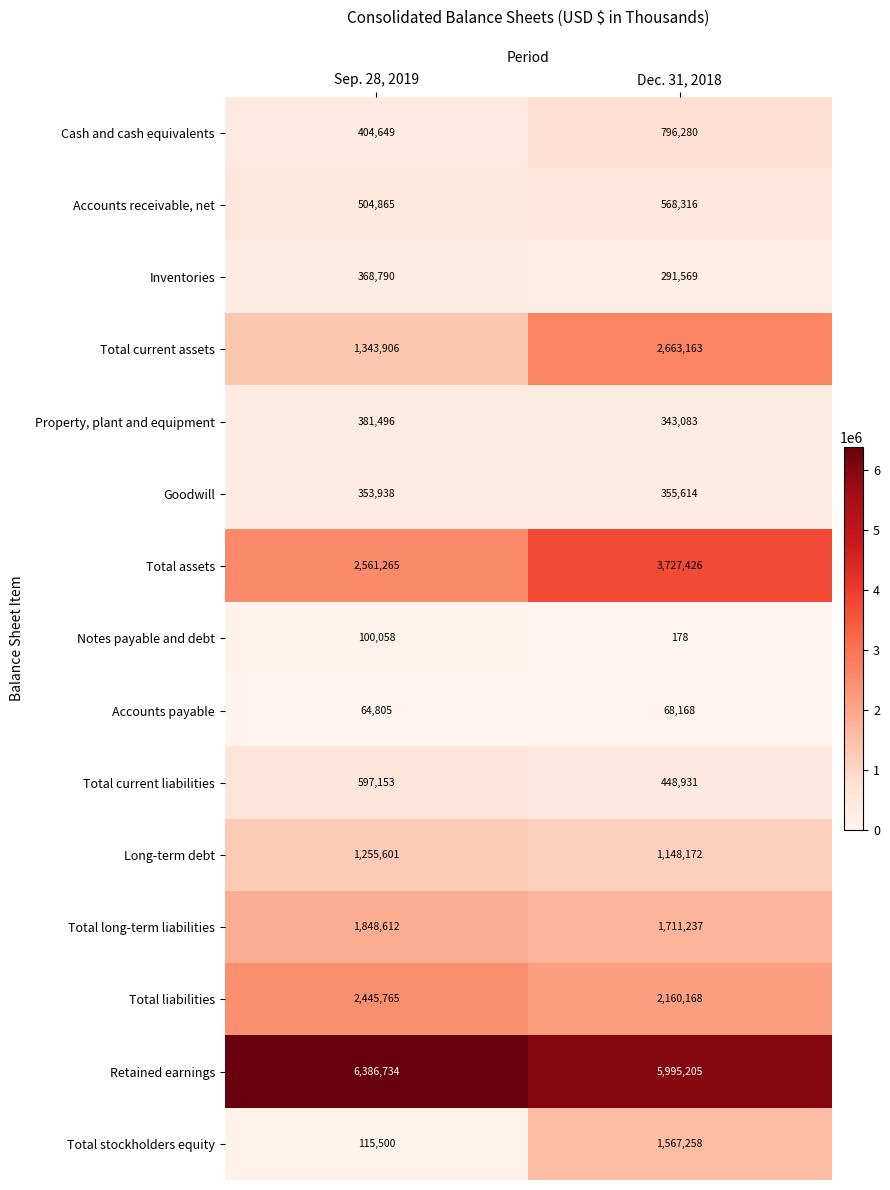

Reading right to left, transcribe all the data shown in this chart.

Cash and cash equivalents: 796280	404649
Accounts receivable, net: 568316	504865
Inventories: 291569	368790
Total current assets: 2663163	1343906
Property, plant and equipment: 343083	381496
Goodwill: 355614	353938
Total assets: 3727426	2561265
Notes payable and debt: 178	100058
Accounts payable: 68168	64805
Total current liabilities: 448931	597153
Long-term debt: 1148172	1255601
Total long-term liabilities: 1711237	1848612
Total liabilities: 2160168	2445765
Retained earnings: 5995205	6386734
Total stockholders equity: 1567258	115500